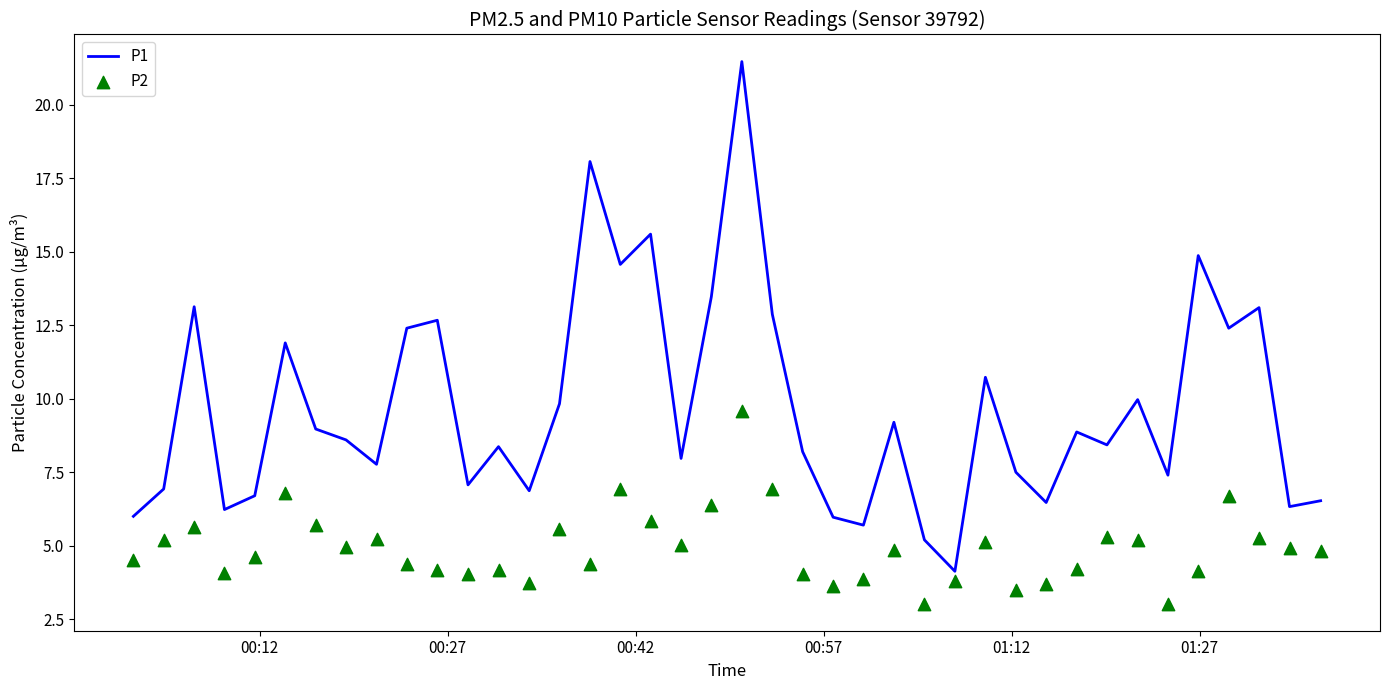

Which series has the widest spread of Y values?

P1